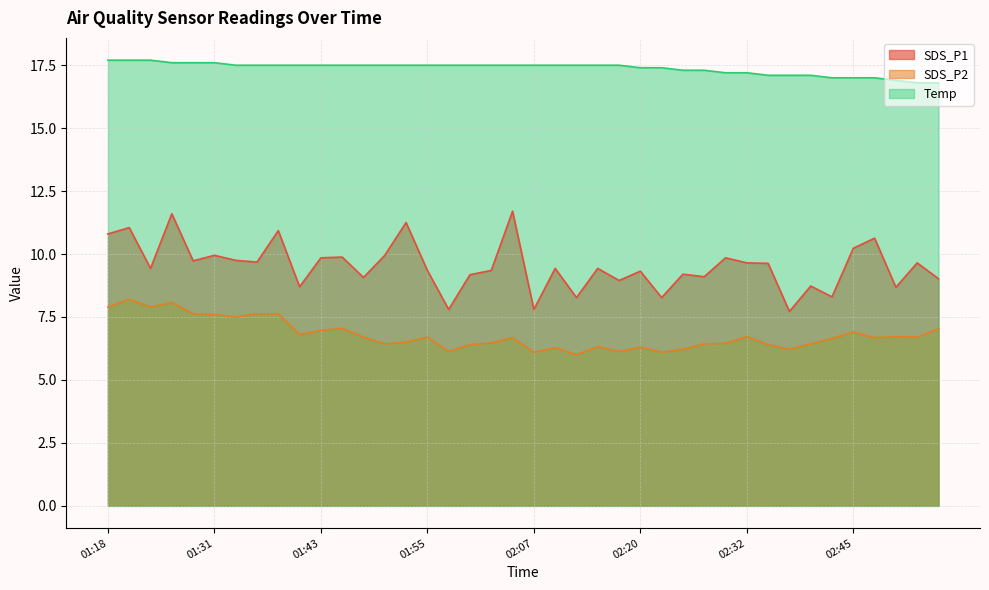

Which series has the widest spread of values?

SDS_P1